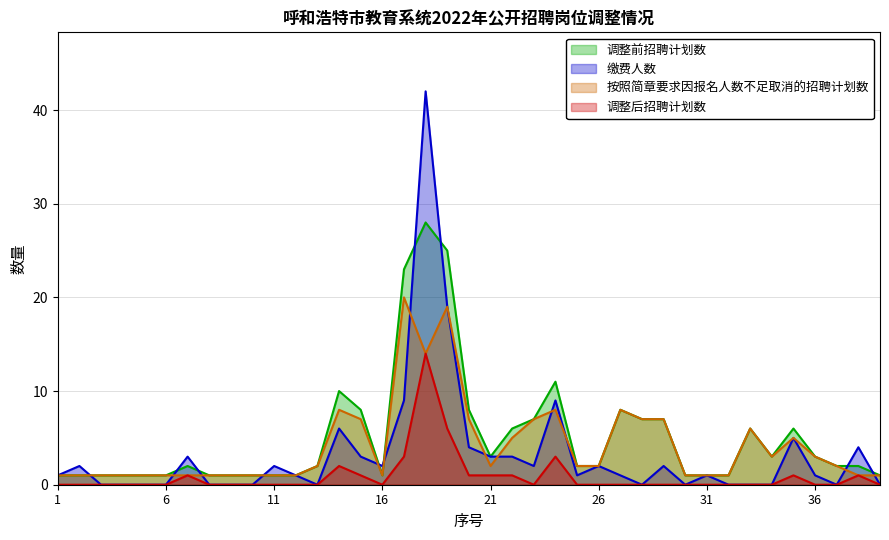

Reading left to right, list all the values displayed in this chart.

调整前招聘计划数: 1=1	2=1	3=1	4=1	5=1	6=1	7=2	8=1	9=1	10=1	11=1	12=1	13=2	14=10	15=8	16=1	17=23	18=28	19=25	20=8	21=3	22=6	23=7	24=11	25=2	26=2	27=8	28=7	29=7	30=1	31=1	32=1	33=6	34=3	35=6	36=3	37=2	38=2	39=1
缴费人数: 1=1	2=2	3=0	4=0	5=0	6=0	7=3	8=0	9=0	10=0	11=2	12=1	13=0	14=6	15=3	16=2	17=9	18=42	19=19	20=4	21=3	22=3	23=2	24=9	25=1	26=2	27=1	28=0	29=2	30=0	31=1	32=0	33=0	34=0	35=5	36=1	37=0	38=4	39=0
按照简章要求因报名人数不足取消的招聘计划数: 1=1	2=1	3=1	4=1	5=1	6=1	7=1	8=1	9=1	10=1	11=1	12=1	13=2	14=8	15=7	16=1	17=20	18=14	19=19	20=7	21=2	22=5	23=7	24=8	25=2	26=2	27=8	28=7	29=7	30=1	31=1	32=1	33=6	34=3	35=5	36=3	37=2	38=1	39=1
调整后招聘计划数: 1=0	2=0	3=0	4=0	5=0	6=0	7=1	8=0	9=0	10=0	11=0	12=0	13=0	14=2	15=1	16=0	17=3	18=14	19=6	20=1	21=1	22=1	23=0	24=3	25=0	26=0	27=0	28=0	29=0	30=0	31=0	32=0	33=0	34=0	35=1	36=0	37=0	38=1	39=0